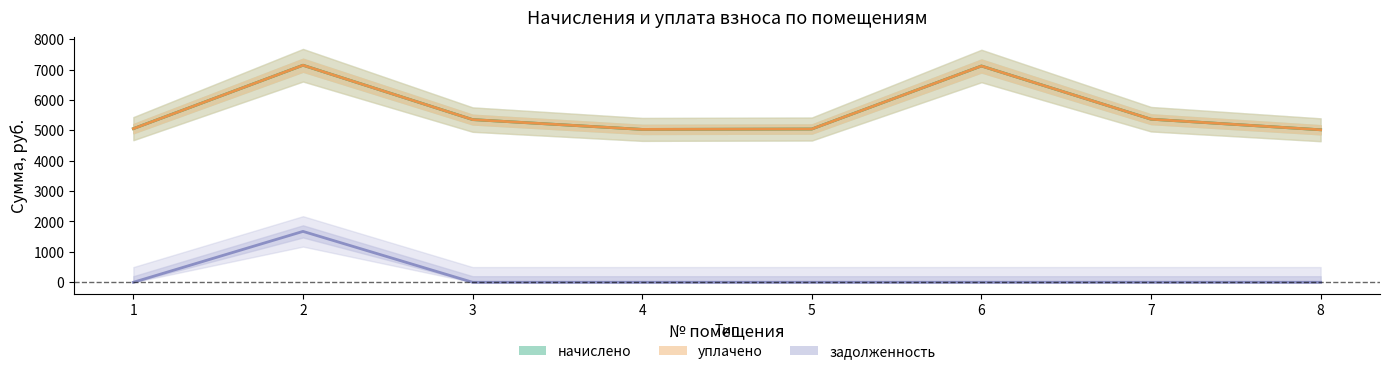

What is the sum of all уплачено values?

45121.9